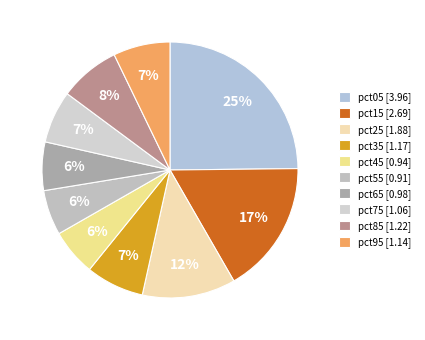

To the nearest percent, what is the difference between the pct25 and pct55 slice percentages?

6%